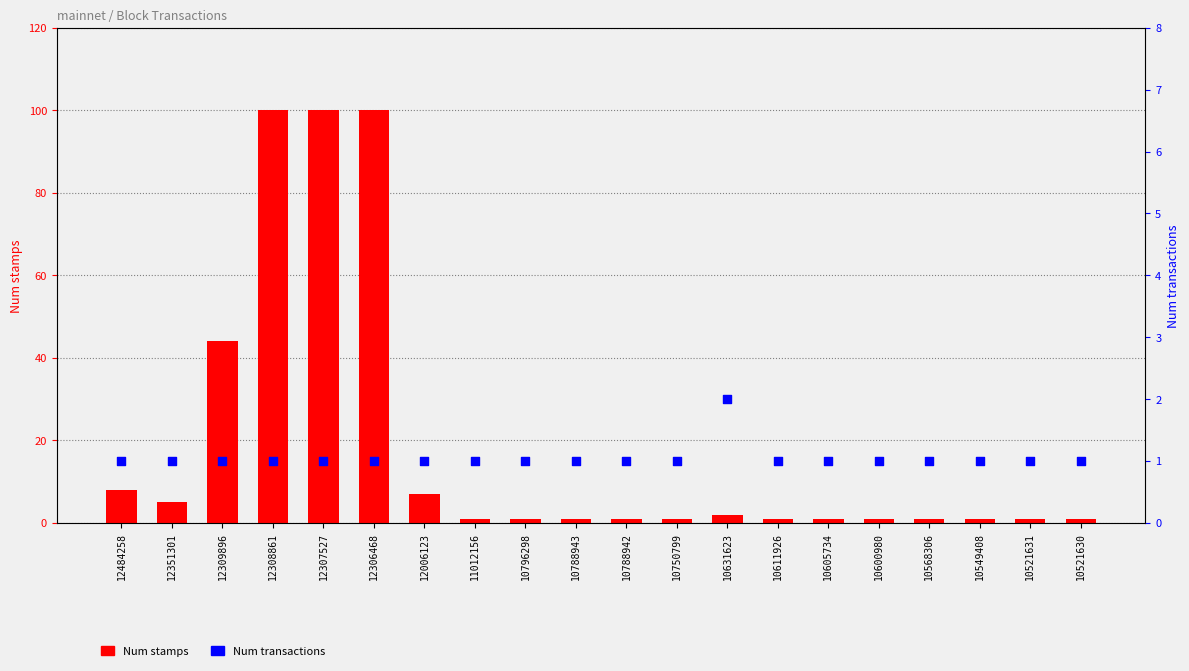

Which series reaches the minimum Y coordinate?

Num stamps